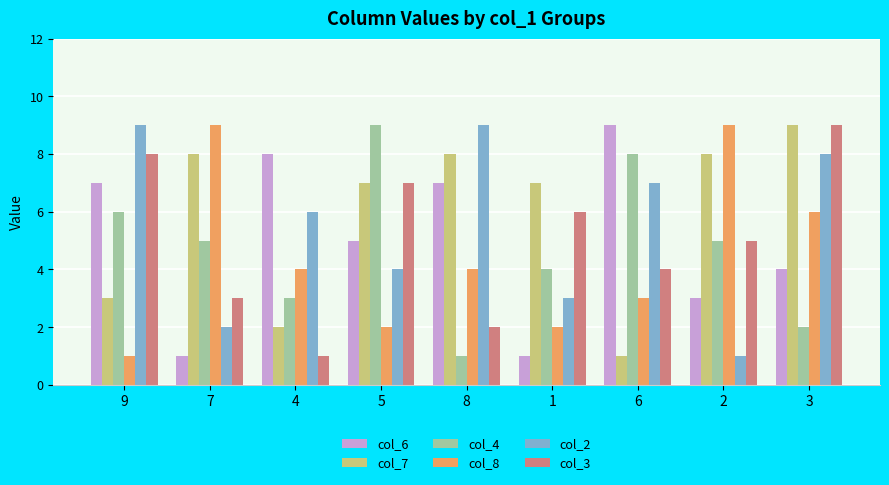

How many series are shown in this chart?

6